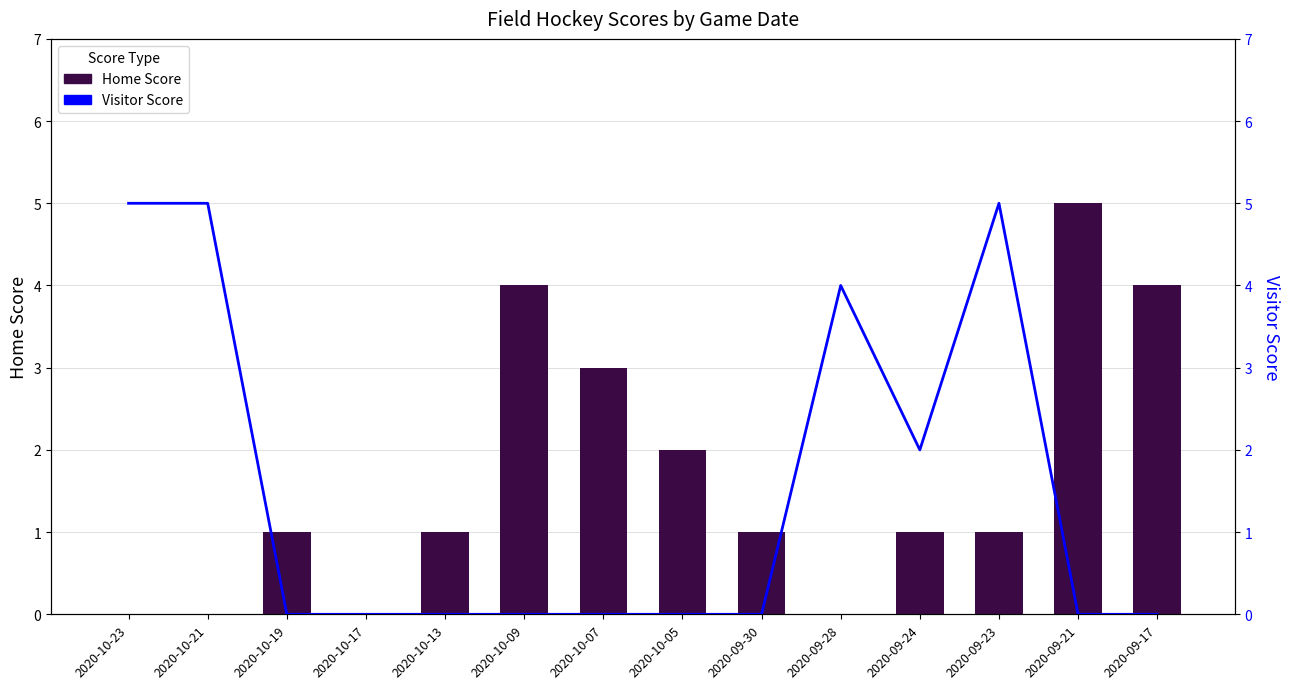

Reading left to right, list all the values displayed in this chart.

Home Score: 0	0	1	0	1	4	3	2	1	0	1	1	5	4
Visitor Score: 5	5	0	0	0	0	0	0	0	4	2	5	0	0